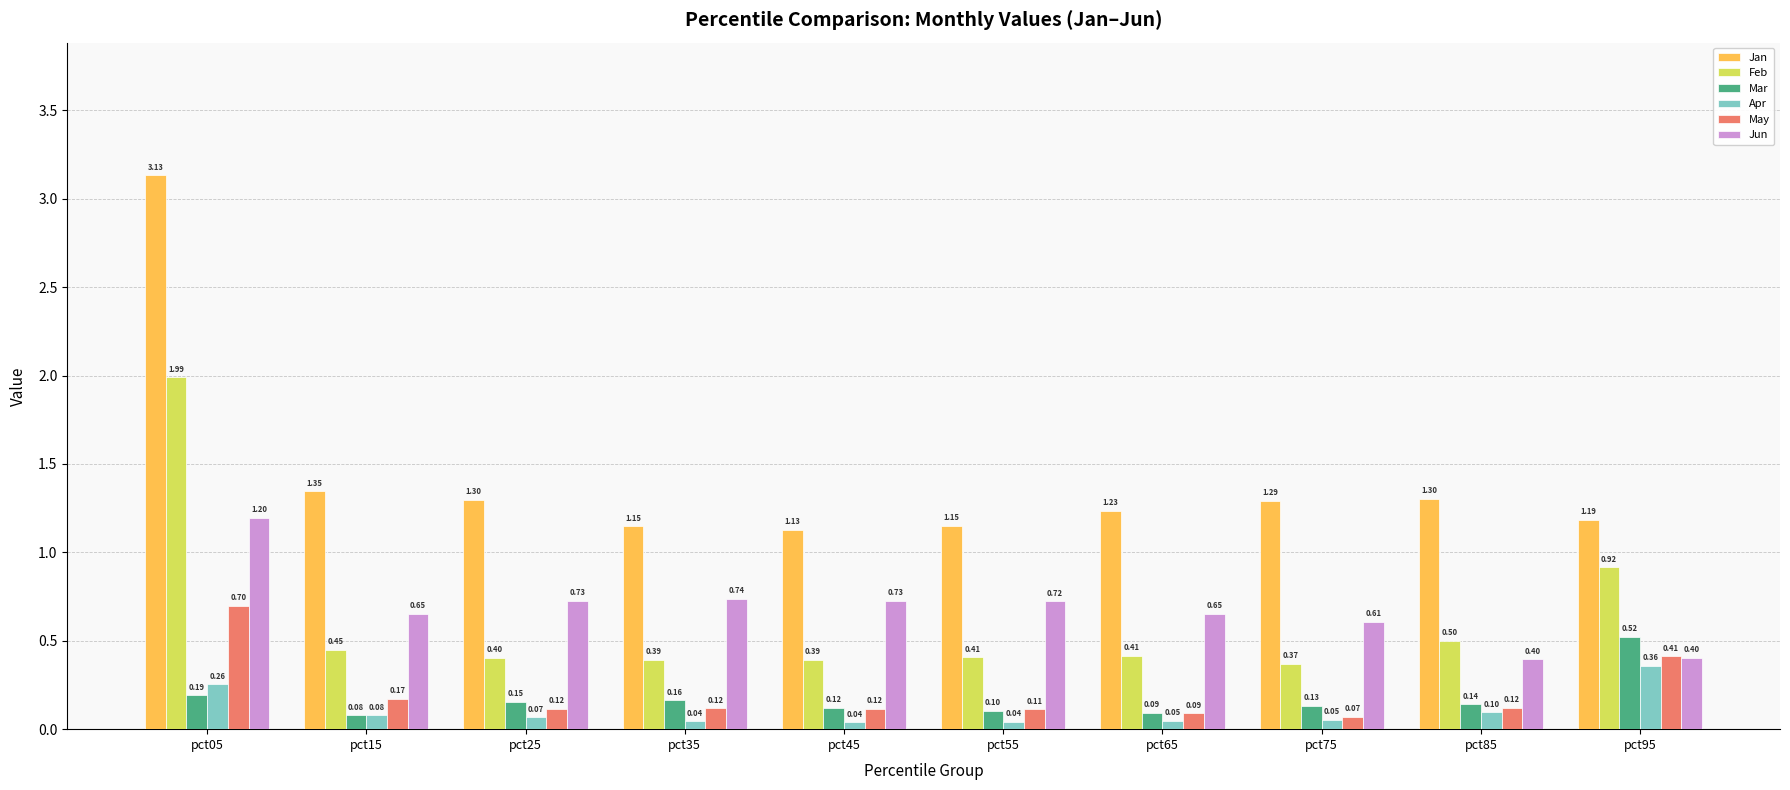

At pct05, list the series in order from largest to smallest.

Jan, Feb, Jun, May, Apr, Mar